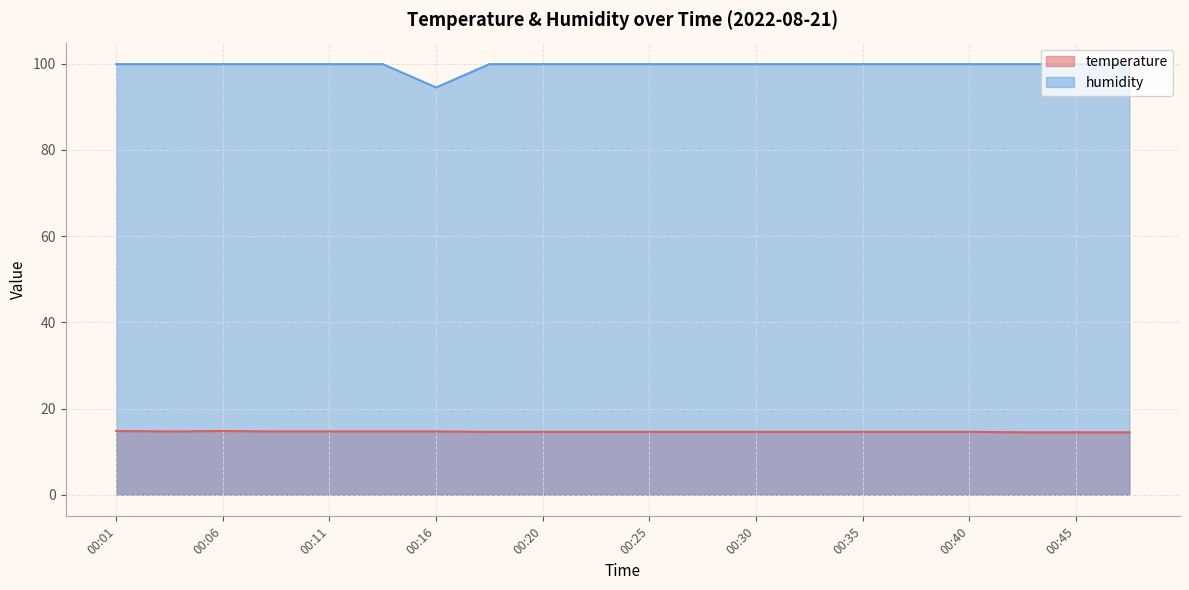

Reading right to left, transcribe all the data shown in this chart.

temperature: 00:48=14.5	00:45=14.5	00:43=14.5	00:40=14.6	00:38=14.6	00:35=14.6	00:33=14.6	00:30=14.6	00:28=14.6	00:25=14.6	00:23=14.6	00:20=14.6	00:18=14.6	00:16=14.7	00:13=14.7	00:11=14.7	00:08=14.7	00:06=14.8	00:03=14.7	00:01=14.8
humidity: 00:48=99.9	00:45=99.9	00:43=99.9	00:40=99.9	00:38=99.9	00:35=99.9	00:33=99.9	00:30=99.9	00:28=99.9	00:25=99.9	00:23=99.9	00:20=99.9	00:18=99.9	00:16=94.5	00:13=99.9	00:11=99.9	00:08=99.9	00:06=99.9	00:03=99.9	00:01=99.9